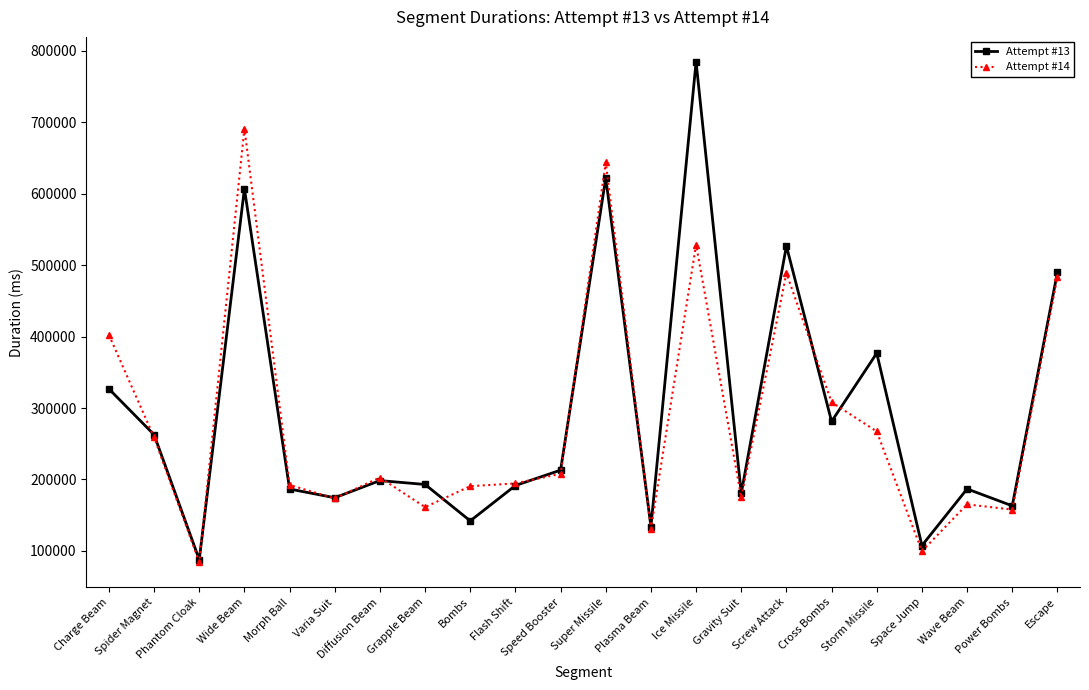

What are all the series names shown in the legend?

Attempt #13, Attempt #14